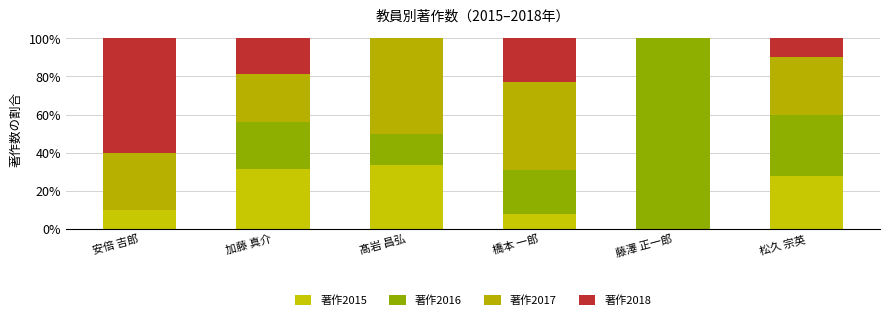

Where is 著作2017 nearest to the value 25?

加藤 真介